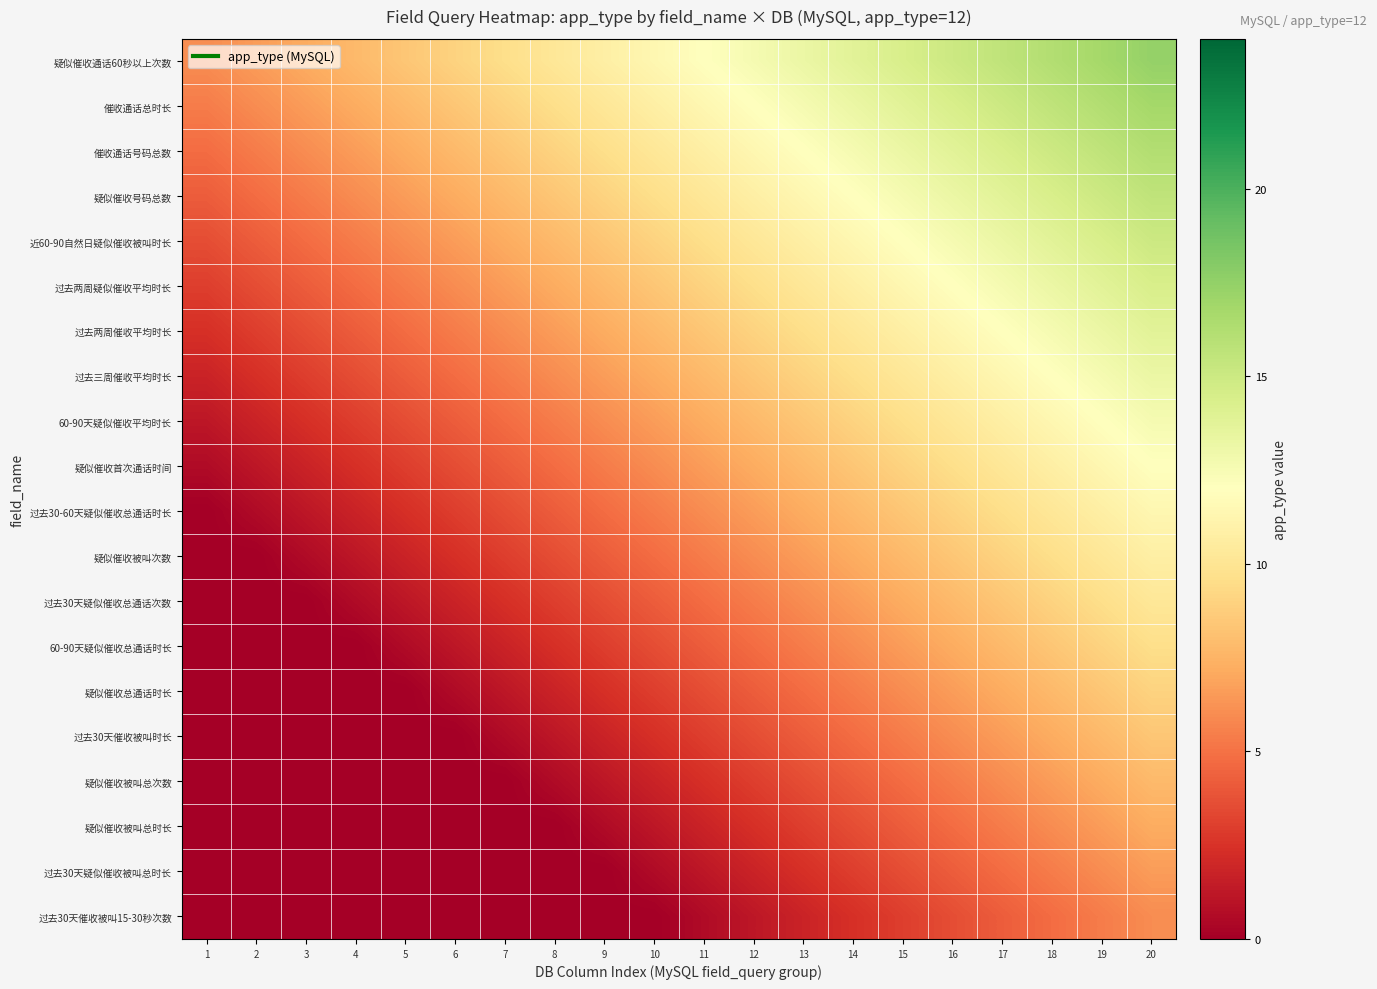

Reading right to left, list all the values displayed in this chart.

疑似催收通话60秒以上次数: 20=17.4	19=16.8	18=16.2	17=15.6	16=15.0	15=14.4	14=13.8	13=13.2	12=12.6	11=12.0	10=11.4	9=10.8	8=10.2	7=9.6	6=9.0	5=8.4	4=7.8	3=7.2	2=6.6	1=6.0
催收通话总时长: 20=16.8	19=16.2	18=15.6	17=15.0	16=14.4	15=13.8	14=13.2	13=12.6	12=12.0	11=11.4	10=10.8	9=10.2	8=9.6	7=9.0	6=8.4	5=7.8	4=7.2	3=6.6	2=6.0	1=5.4
催收通话号码总数: 20=16.2	19=15.6	18=15.0	17=14.4	16=13.8	15=13.2	14=12.6	13=12.0	12=11.4	11=10.8	10=10.2	9=9.6	8=9.0	7=8.4	6=7.8	5=7.2	4=6.6	3=6.0	2=5.4	1=4.8
疑似催收号码总数: 20=15.6	19=15.0	18=14.4	17=13.8	16=13.2	15=12.6	14=12.0	13=11.4	12=10.8	11=10.2	10=9.6	9=9.0	8=8.4	7=7.8	6=7.2	5=6.6	4=6.0	3=5.4	2=4.8	1=4.2
近60-90自然日疑似催收被叫时长: 20=15.0	19=14.4	18=13.8	17=13.2	16=12.6	15=12.0	14=11.4	13=10.8	12=10.2	11=9.6	10=9.0	9=8.4	8=7.8	7=7.2	6=6.6	5=6.0	4=5.4	3=4.8	2=4.2	1=3.6
过去两周疑似催收平均时长: 20=14.4	19=13.8	18=13.2	17=12.6	16=12.0	15=11.4	14=10.8	13=10.2	12=9.6	11=9.0	10=8.4	9=7.8	8=7.2	7=6.6	6=6.0	5=5.4	4=4.8	3=4.2	2=3.6	1=3.0
过去两周催收平均时长: 20=13.8	19=13.2	18=12.6	17=12.0	16=11.4	15=10.8	14=10.2	13=9.6	12=9.0	11=8.4	10=7.8	9=7.2	8=6.6	7=6.0	6=5.4	5=4.8	4=4.2	3=3.6	2=3.0	1=2.4
过去三周催收平均时长: 20=13.2	19=12.6	18=12.0	17=11.4	16=10.8	15=10.2	14=9.6	13=9.0	12=8.4	11=7.8	10=7.2	9=6.6	8=6.0	7=5.4	6=4.8	5=4.2	4=3.6	3=3.0	2=2.4	1=1.8
60-90天疑似催收平均时长: 20=12.6	19=12.0	18=11.4	17=10.8	16=10.2	15=9.6	14=9.0	13=8.4	12=7.8	11=7.2	10=6.6	9=6.0	8=5.4	7=4.8	6=4.2	5=3.6	4=3.0	3=2.4	2=1.8	1=1.2
疑似催收首次通话时间: 20=12.0	19=11.4	18=10.8	17=10.2	16=9.6	15=9.0	14=8.4	13=7.8	12=7.2	11=6.6	10=6.0	9=5.4	8=4.8	7=4.2	6=3.6	5=3.0	4=2.4	3=1.8	2=1.2	1=0.6
过去30-60天疑似催收总通话时长: 20=11.4	19=10.8	18=10.2	17=9.6	16=9.0	15=8.4	14=7.8	13=7.2	12=6.6	11=6.0	10=5.4	9=4.8	8=4.2	7=3.6	6=3.0	5=2.4	4=1.8	3=1.2	2=0.6	1=0.0
疑似催收被叫次数: 20=10.8	19=10.2	18=9.6	17=9.0	16=8.4	15=7.8	14=7.2	13=6.6	12=6.0	11=5.4	10=4.8	9=4.2	8=3.6	7=3.0	6=2.4	5=1.8	4=1.2	3=0.6	2=0.0	1=0.0
过去30天疑似催收总通话次数: 20=10.2	19=9.6	18=9.0	17=8.4	16=7.8	15=7.2	14=6.6	13=6.0	12=5.4	11=4.8	10=4.2	9=3.6	8=3.0	7=2.4	6=1.8	5=1.2	4=0.6	3=0.0	2=0.0	1=0.0
60-90天疑似催收总通话时长: 20=9.6	19=9.0	18=8.4	17=7.8	16=7.2	15=6.6	14=6.0	13=5.4	12=4.8	11=4.2	10=3.6	9=3.0	8=2.4	7=1.8	6=1.2	5=0.6	4=0.0	3=0.0	2=0.0	1=0.0
疑似催收总通话时长: 20=9.0	19=8.4	18=7.8	17=7.2	16=6.6	15=6.0	14=5.4	13=4.8	12=4.2	11=3.6	10=3.0	9=2.4	8=1.8	7=1.2	6=0.6	5=0.0	4=0.0	3=0.0	2=0.0	1=0.0
过去30天催收被叫时长: 20=8.4	19=7.8	18=7.2	17=6.6	16=6.0	15=5.4	14=4.8	13=4.2	12=3.6	11=3.0	10=2.4	9=1.8	8=1.2	7=0.6	6=0.0	5=0.0	4=0.0	3=0.0	2=0.0	1=0.0
疑似催收被叫总次数: 20=7.8	19=7.2	18=6.6	17=6.0	16=5.4	15=4.8	14=4.2	13=3.6	12=3.0	11=2.4	10=1.8	9=1.2	8=0.6	7=0.0	6=0.0	5=0.0	4=0.0	3=0.0	2=0.0	1=0.0
疑似催收被叫总时长: 20=7.2	19=6.6	18=6.0	17=5.4	16=4.8	15=4.2	14=3.6	13=3.0	12=2.4	11=1.8	10=1.2	9=0.6	8=0.0	7=0.0	6=0.0	5=0.0	4=0.0	3=0.0	2=0.0	1=0.0
过去30天疑似催收被叫总时长: 20=6.6	19=6.0	18=5.4	17=4.8	16=4.2	15=3.6	14=3.0	13=2.4	12=1.8	11=1.2	10=0.6	9=0.0	8=0.0	7=0.0	6=0.0	5=0.0	4=0.0	3=0.0	2=0.0	1=0.0
过去30天催收被叫15-30秒次数: 20=6.0	19=5.4	18=4.8	17=4.2	16=3.6	15=3.0	14=2.4	13=1.8	12=1.2	11=0.6	10=0.0	9=0.0	8=0.0	7=0.0	6=0.0	5=0.0	4=0.0	3=0.0	2=0.0	1=0.0